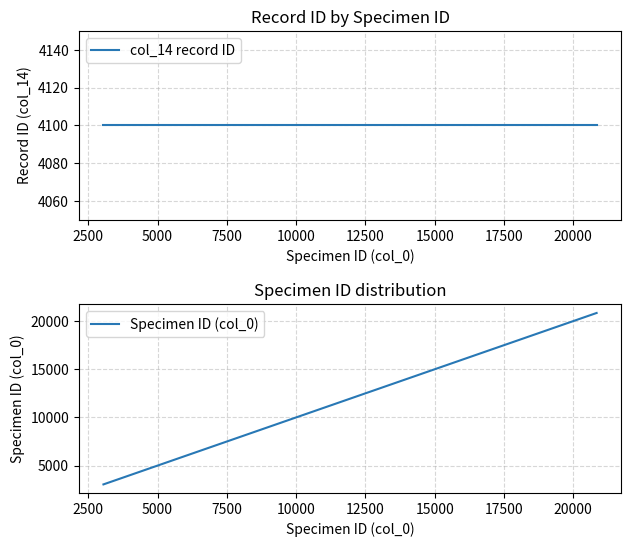

Reading right to left, list all the values displayed in this chart.

col_14 record ID: 4100	4100	4100	4100	4100	4100	4100	4100	4100	4100	4100	4100	4100	4100	4100	4100	4100
Specimen ID (col_0): 20846	19060	19059	19058	19057	18958	18957	18467	18195	17044	16371	16006	14617	11879	4691	4322	3046